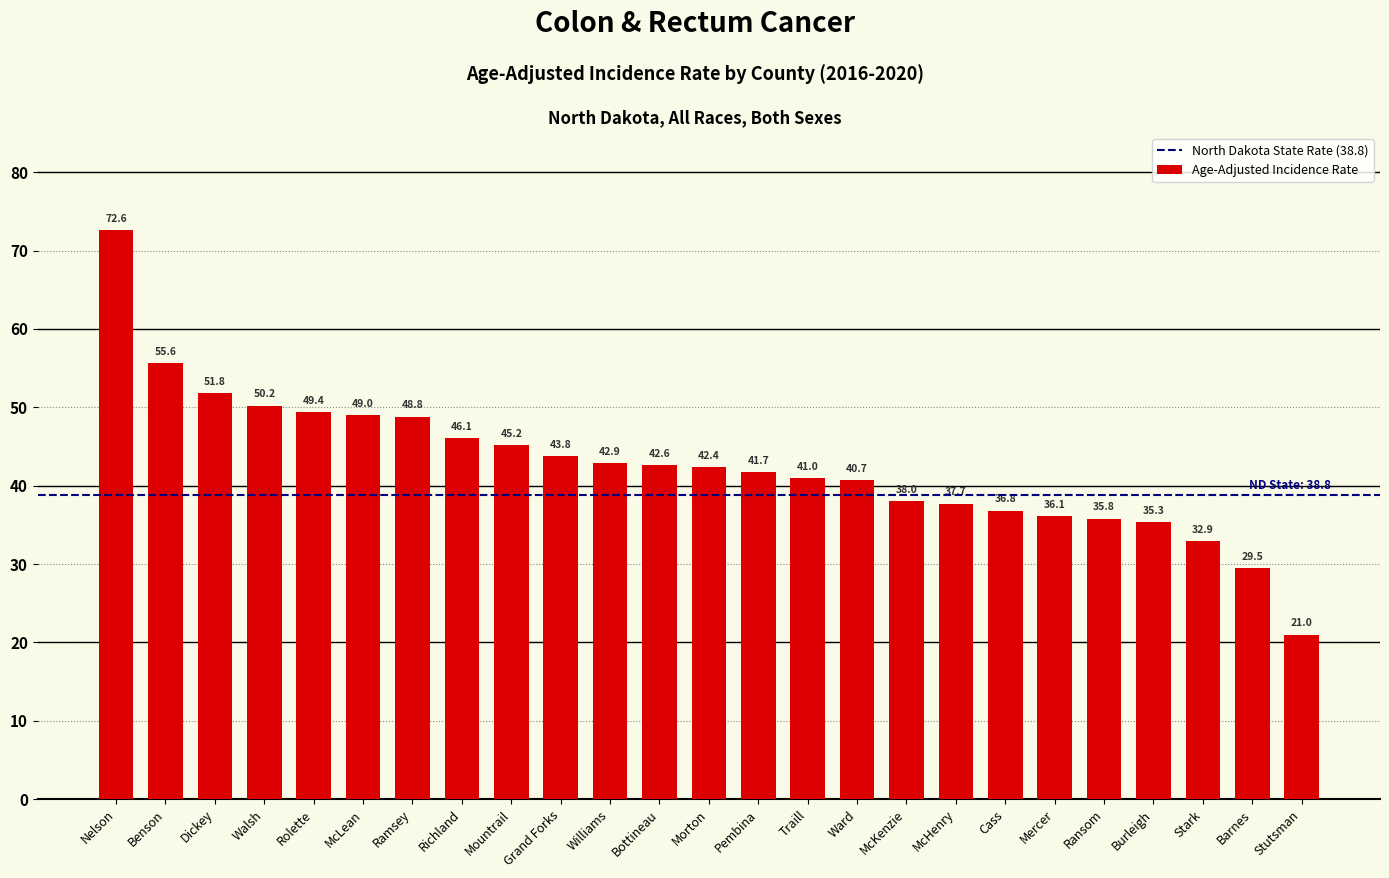

What is the label of the 5th bar from the right?

Ransom